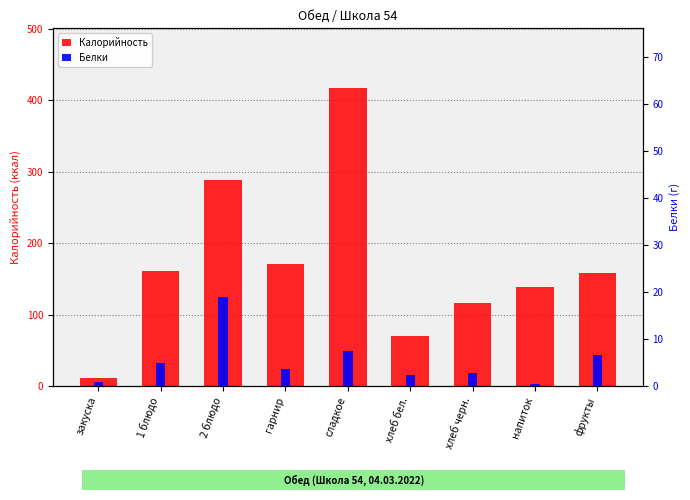

What is the label of the 7th bar from the right?

2 блюдо